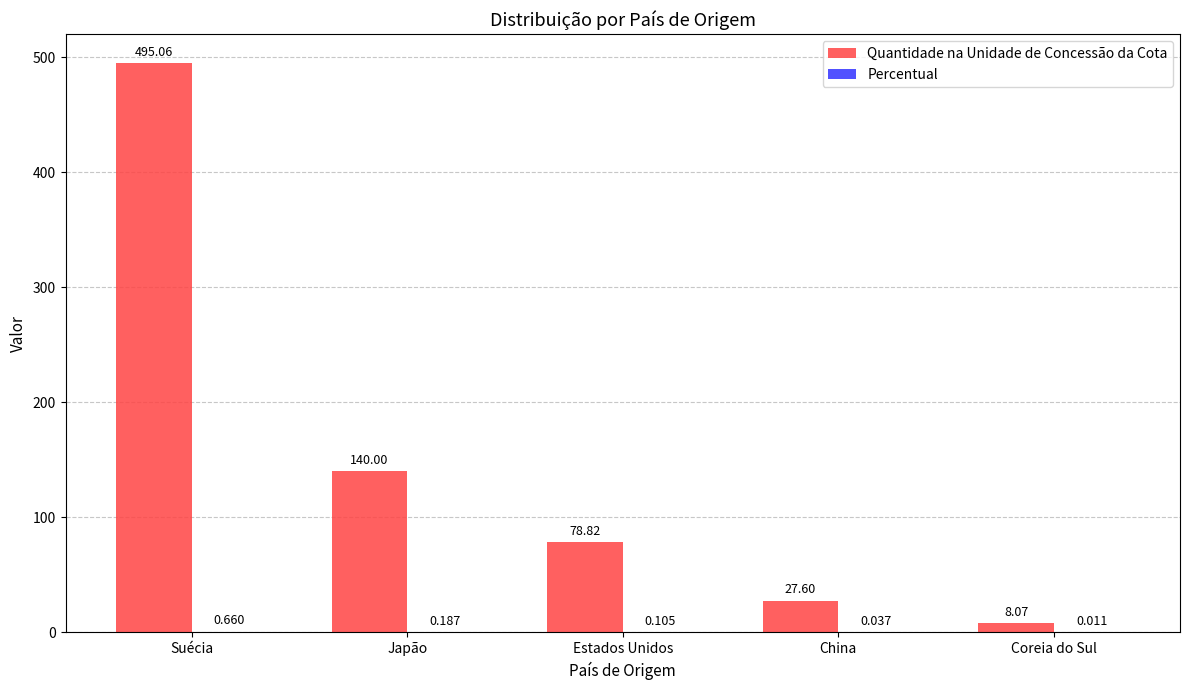

At which category is the sum across all series the highest?

Suécia